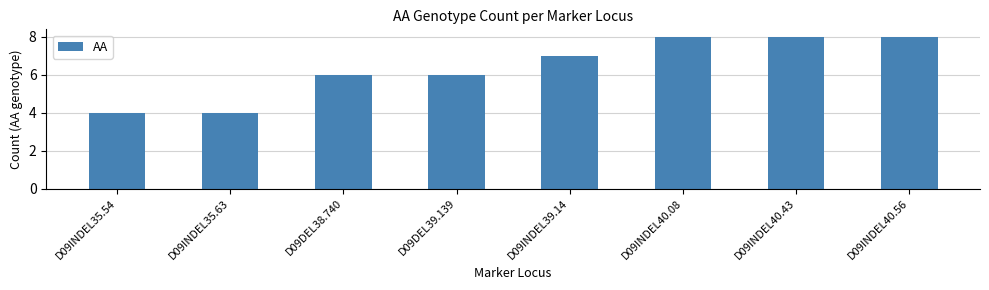

Is it true that the value at D09INDEL35.63 is 3?

False